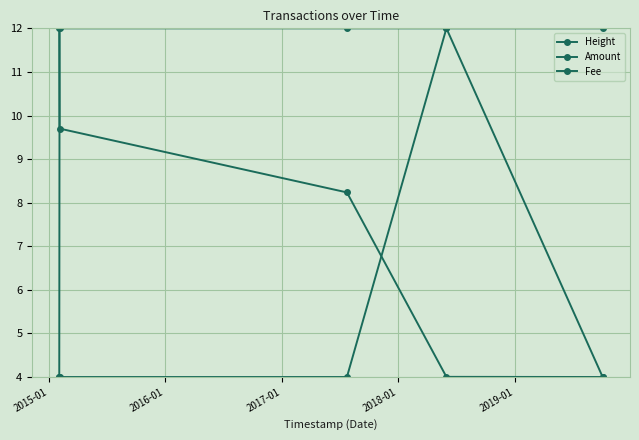

Which category has the lowest value in the Amount series?

2015-01